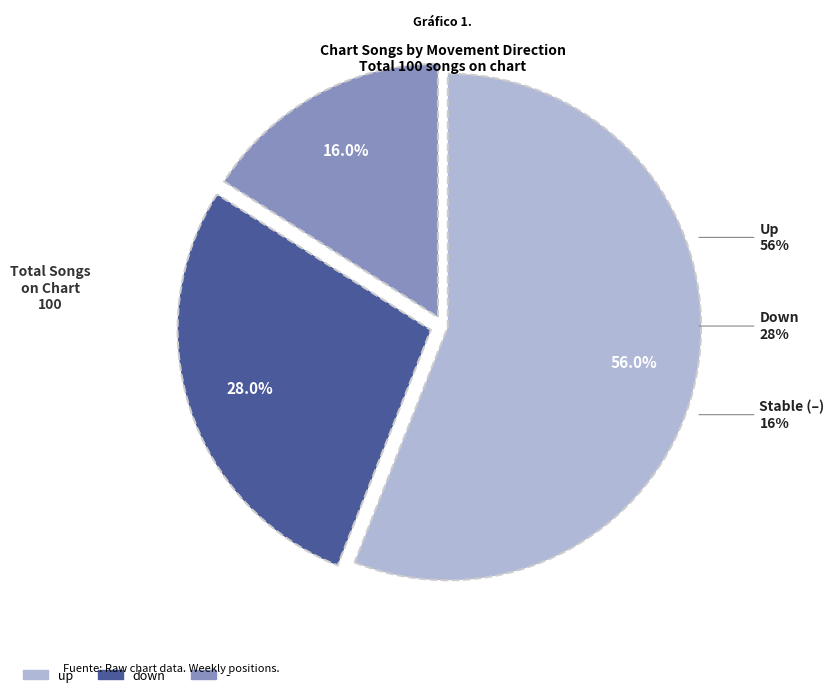

True or false: up accounts for 69% of the total.

False